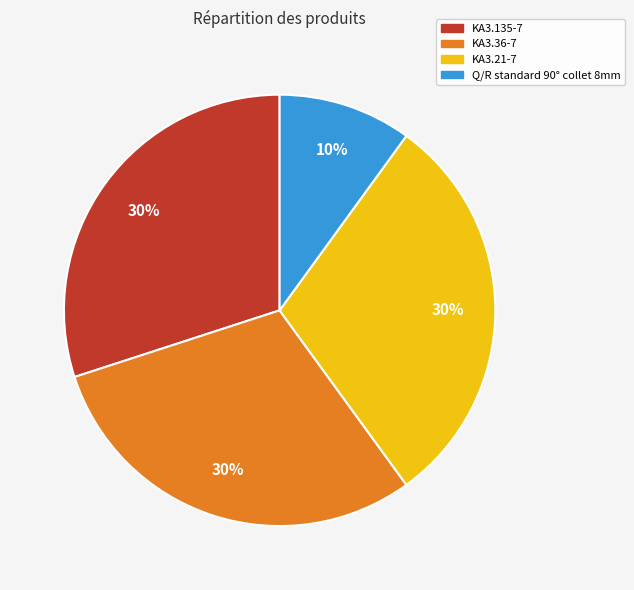

Approximately how many times larger is the value at KA3.135-7 compared to KA3.21-7?

1.0